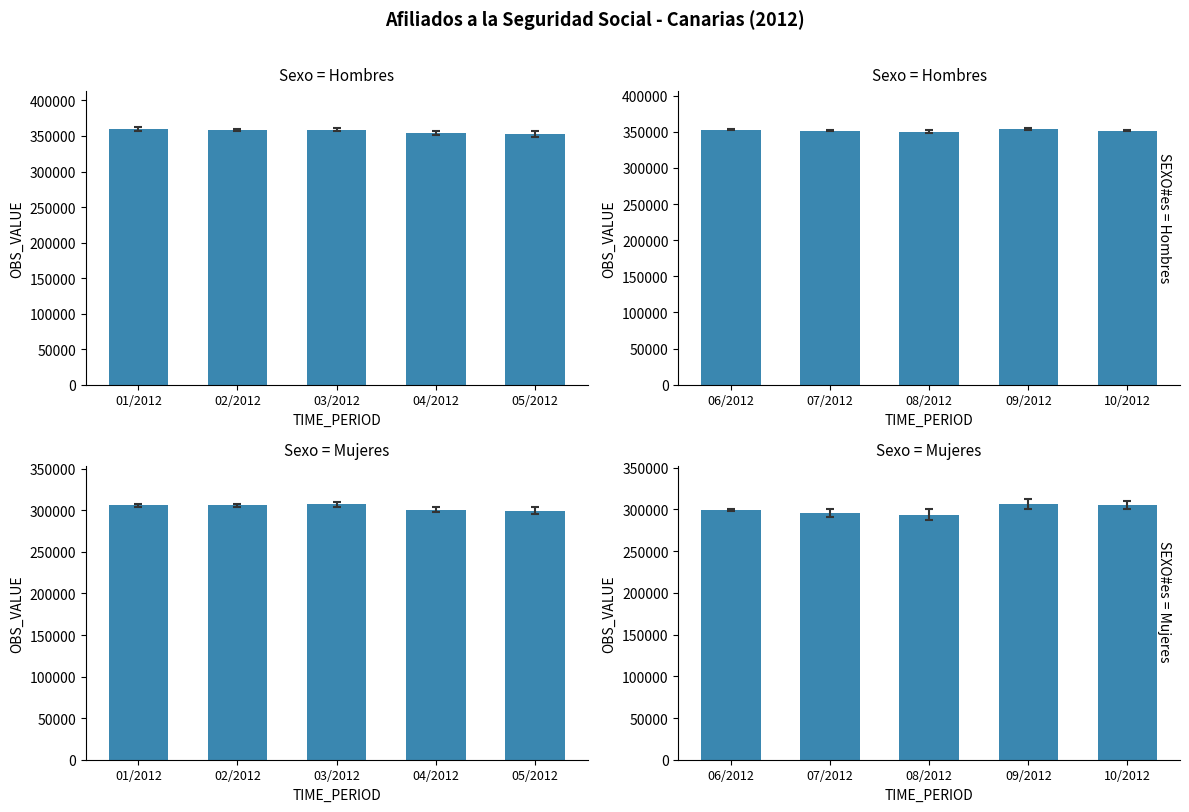

What is the smallest value displayed?

293885